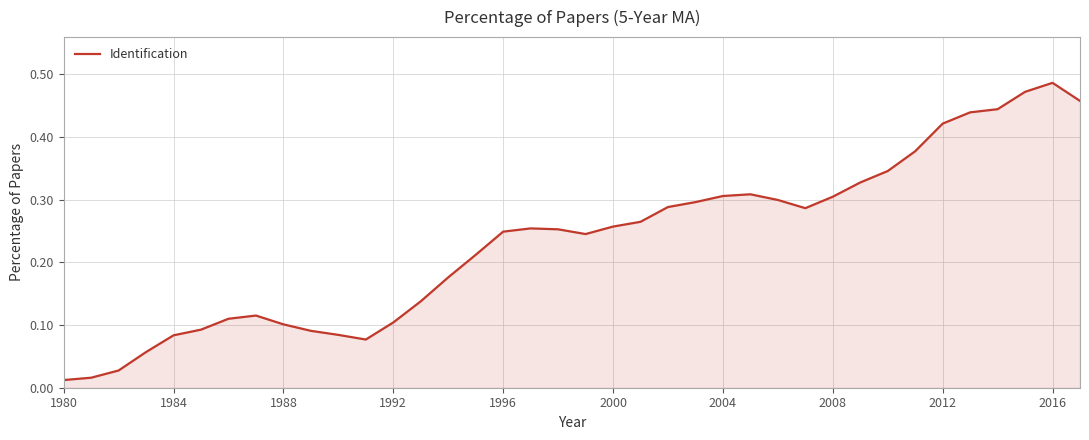

How many lines are shown in the chart?

1